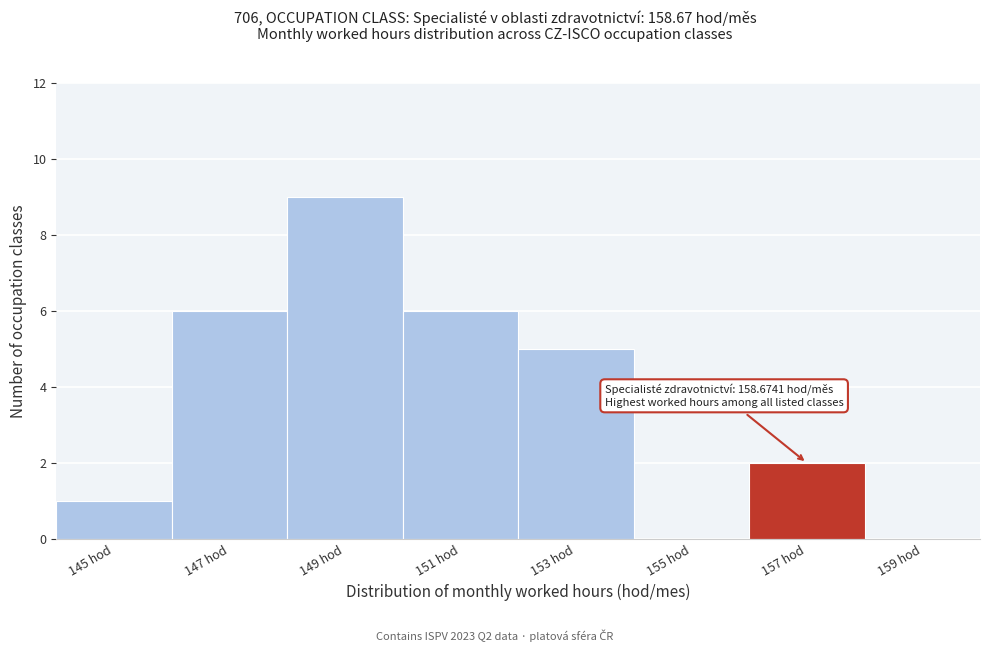

What is the ratio of the value at 149 hod to the value at 147 hod?

1.5